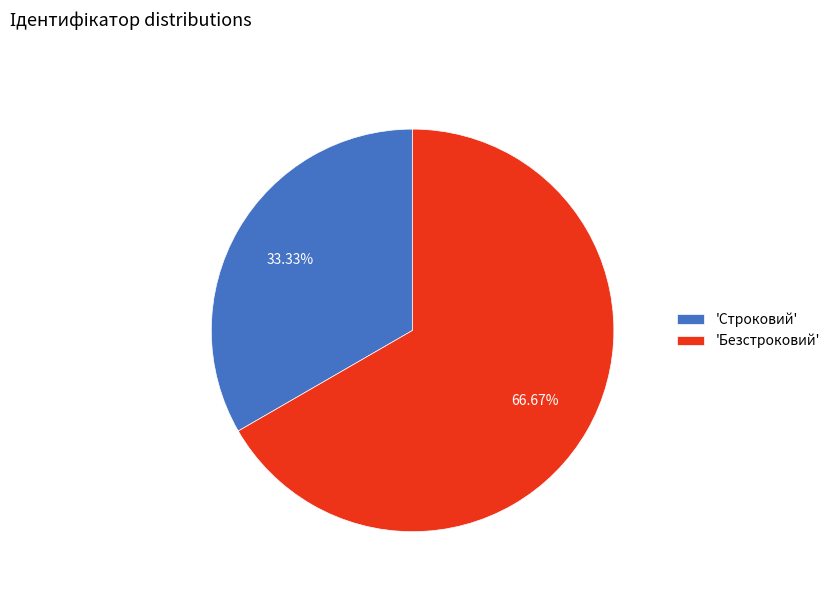

Approximately how many times larger is the value at 'Безстроковий' compared to 'Строковий'?

2.0